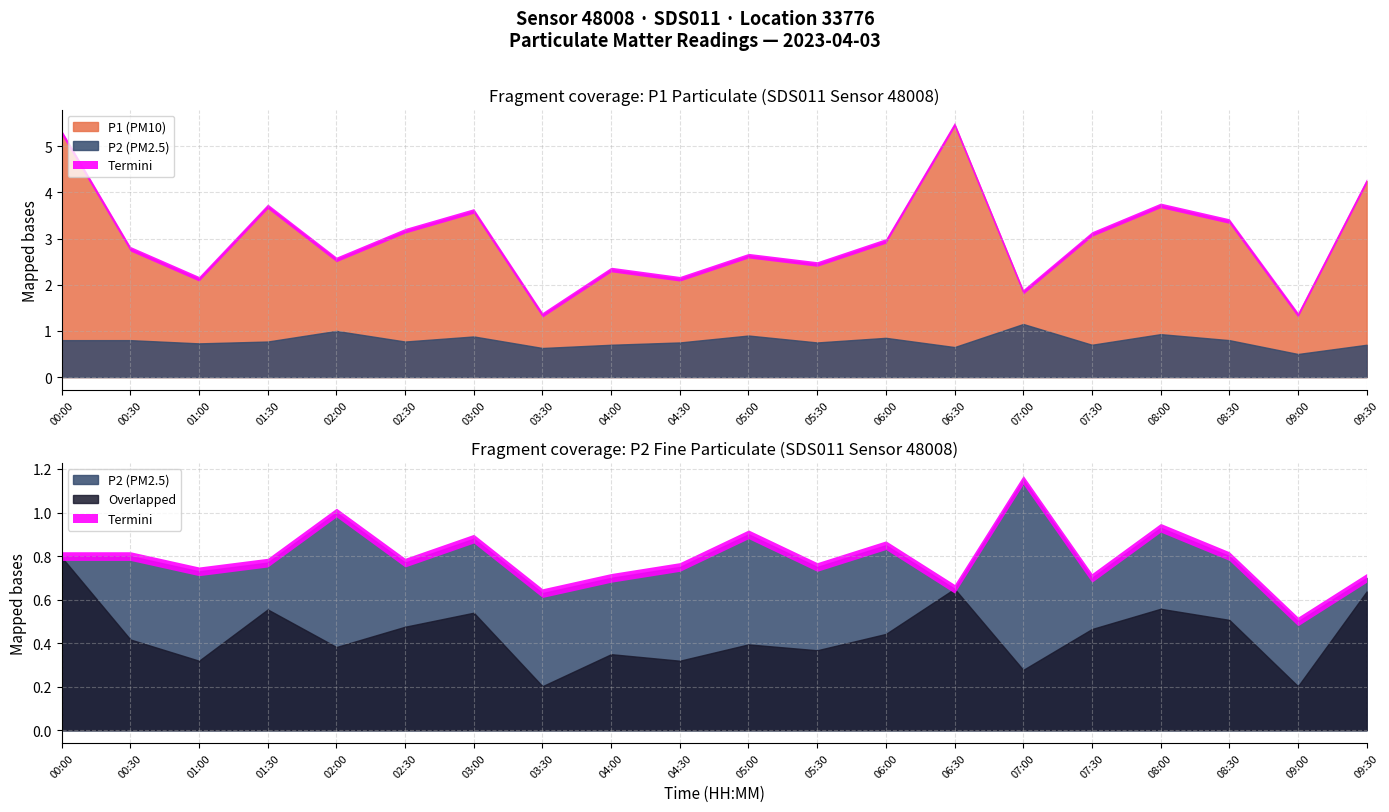

The value of P2 at 09:30 is 0.7. True or false?

True